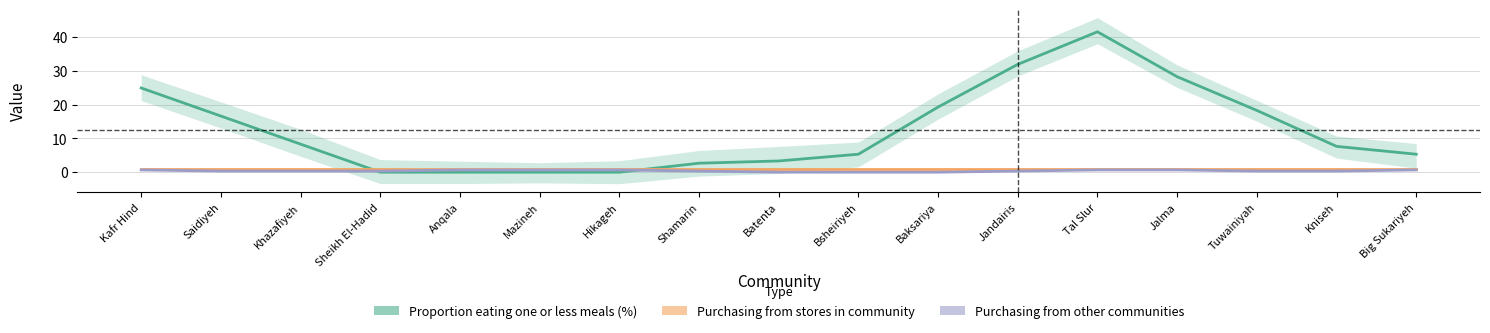

Between Kafr Hind and Batenta, which is larger?

Kafr Hind